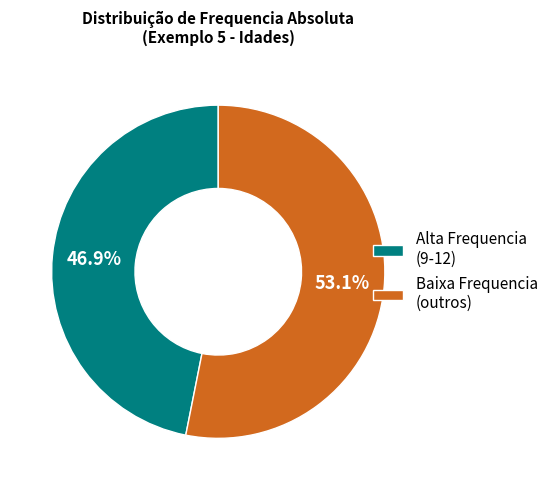

Which has a higher value, Baixa Frequencia (outros) or Alta Frequencia (9-12)?

Baixa Frequencia (outros)